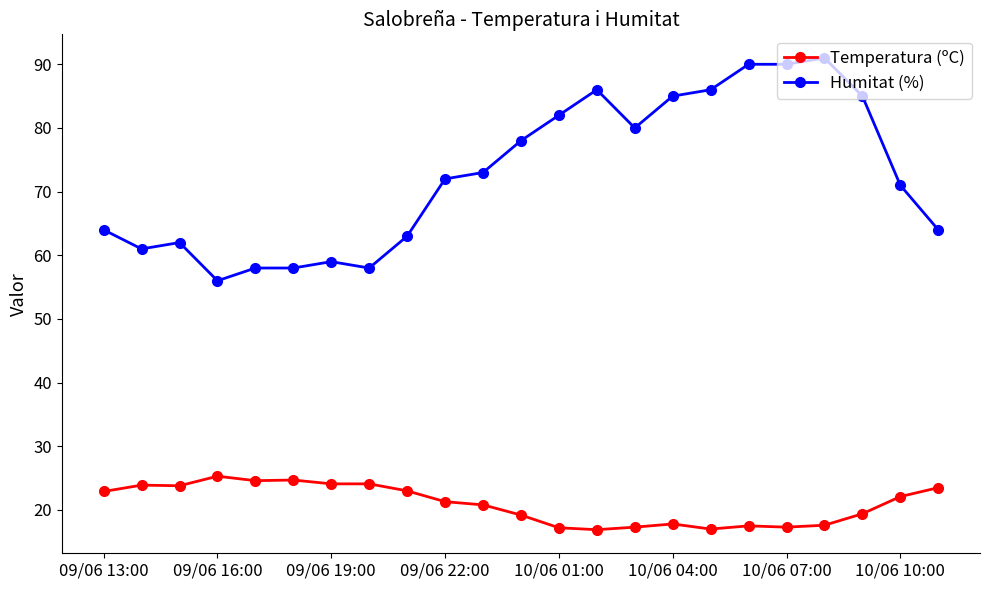

True or false: Temperatura (ºC) and Humitat (%) intersect in this chart.

False